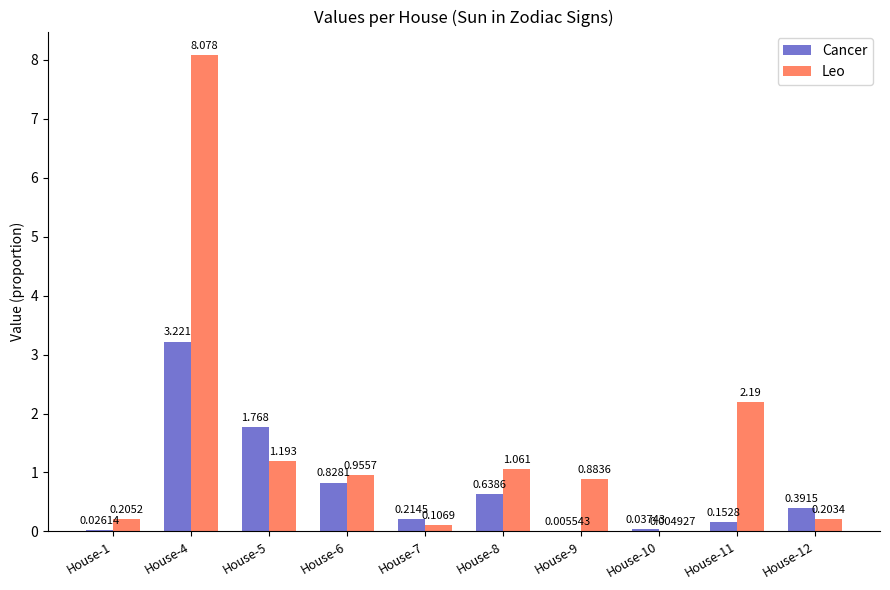

Which series has the widest spread of values?

Leo